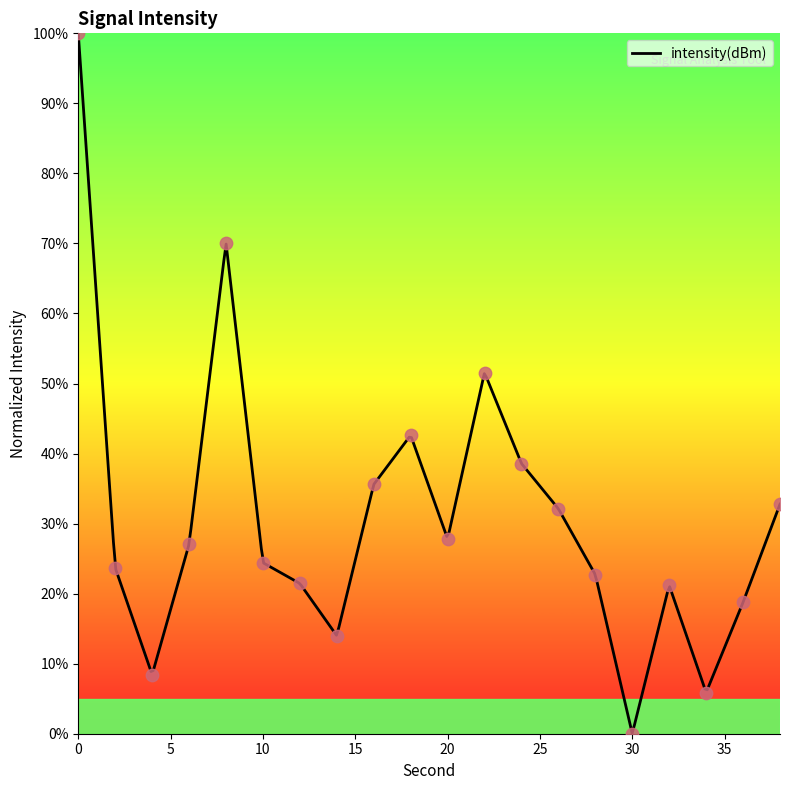

What is the change in value from 8 to 26?

-38.0